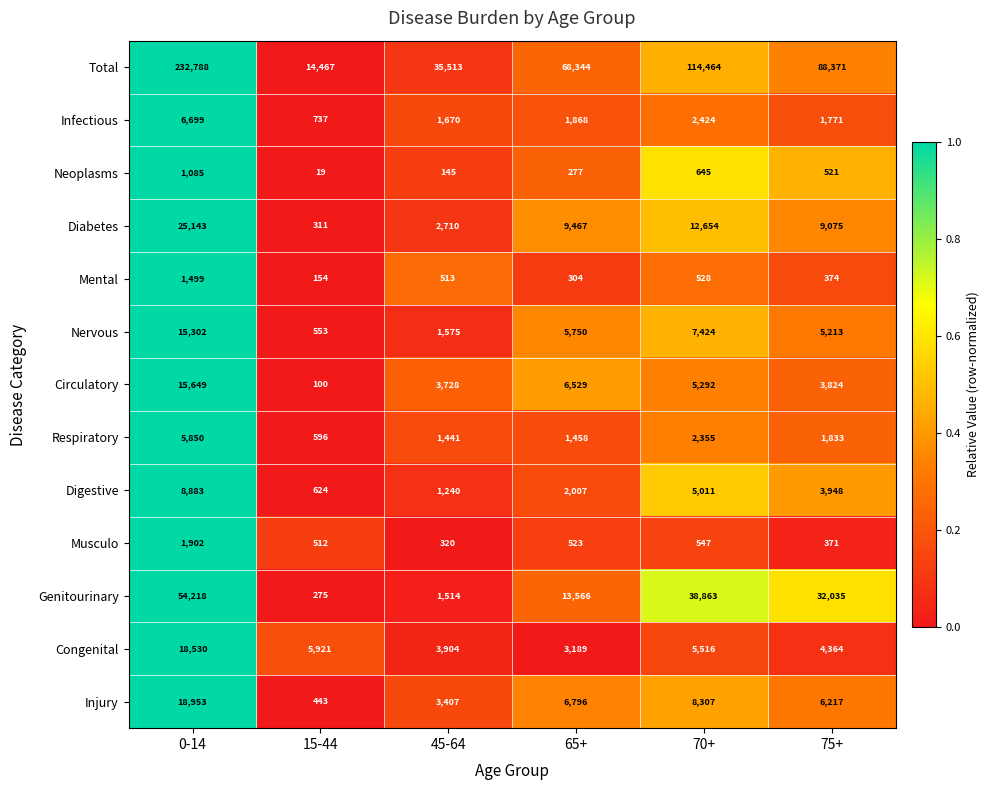

What is the difference between the Digestive values at 0-14 and 15-44?

8259